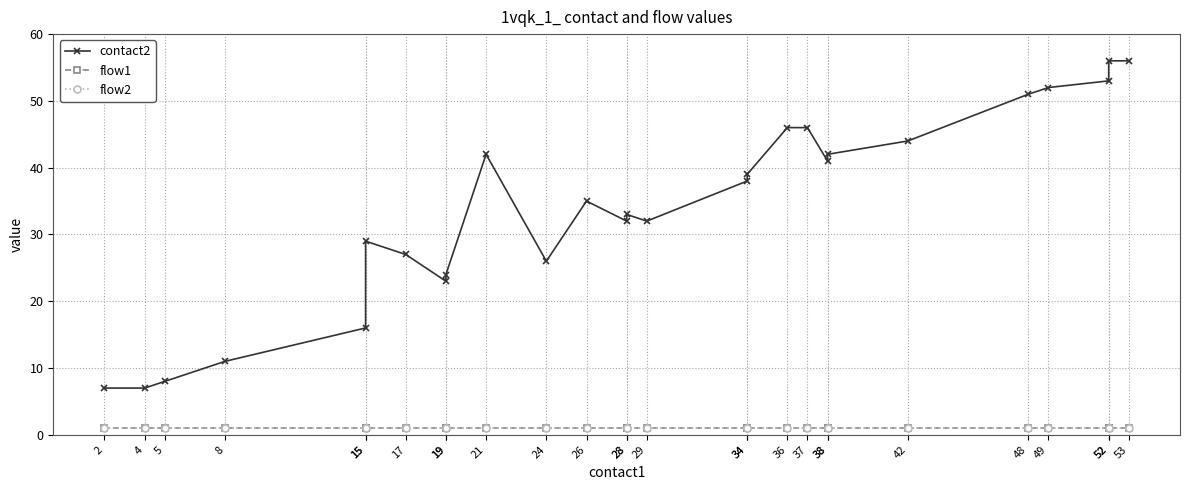

What is the sum of all flow1 values?

27